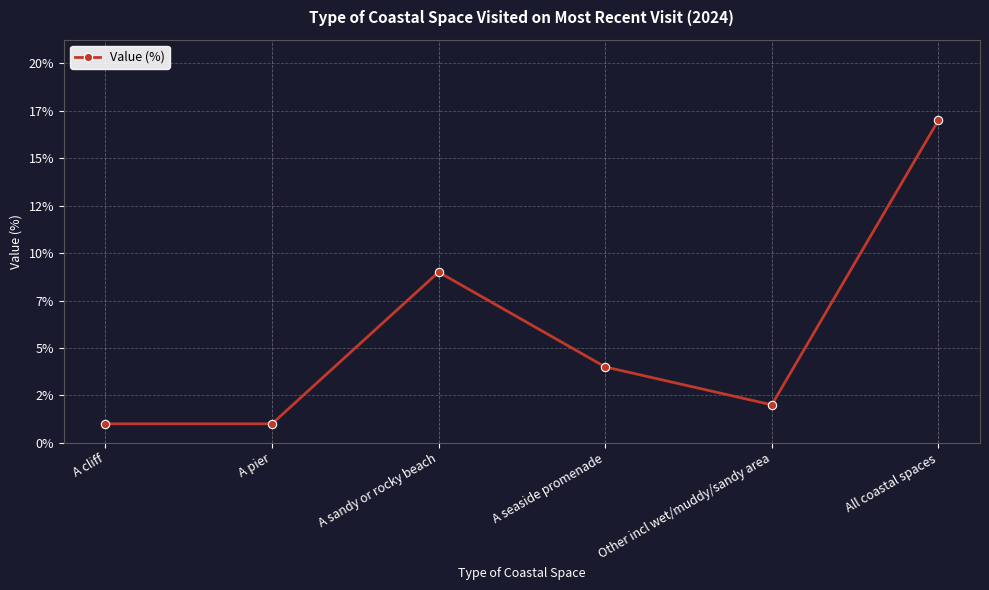

Is this an area chart (filled region under the line)?

No